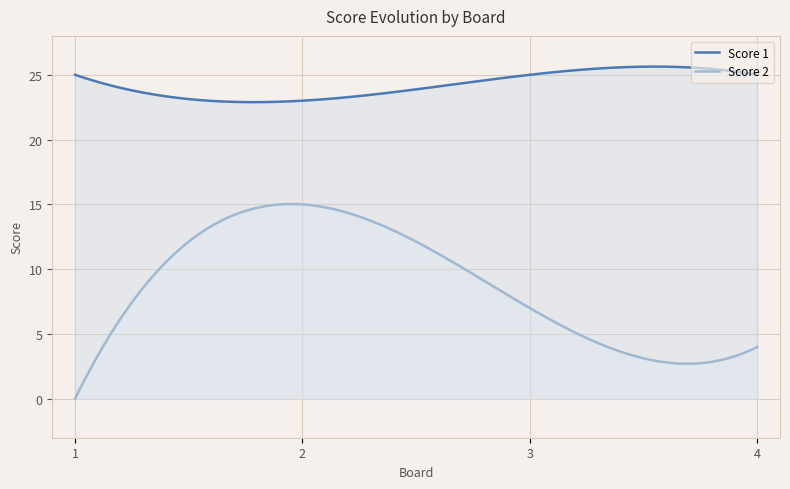

Count the Score 1 values in the range 25 to 26.

3